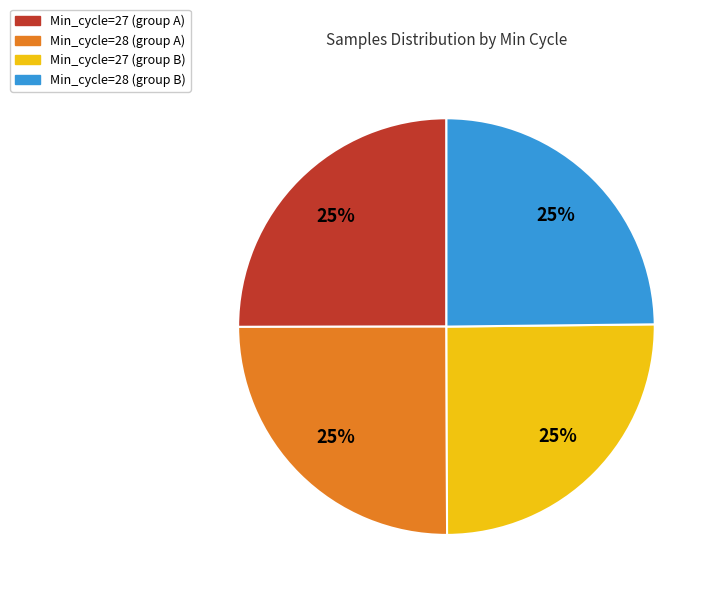

Is there a majority slice in this chart?

No